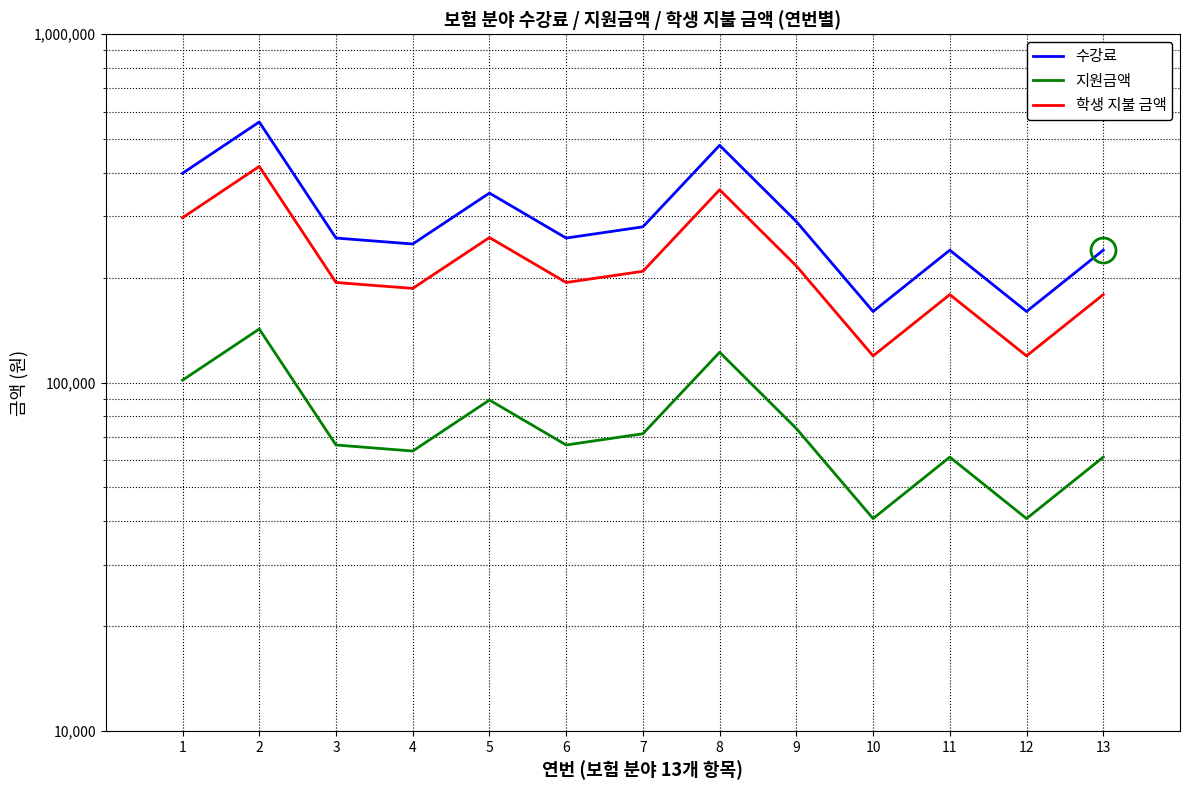

What is the total value across all series at 11?

480000